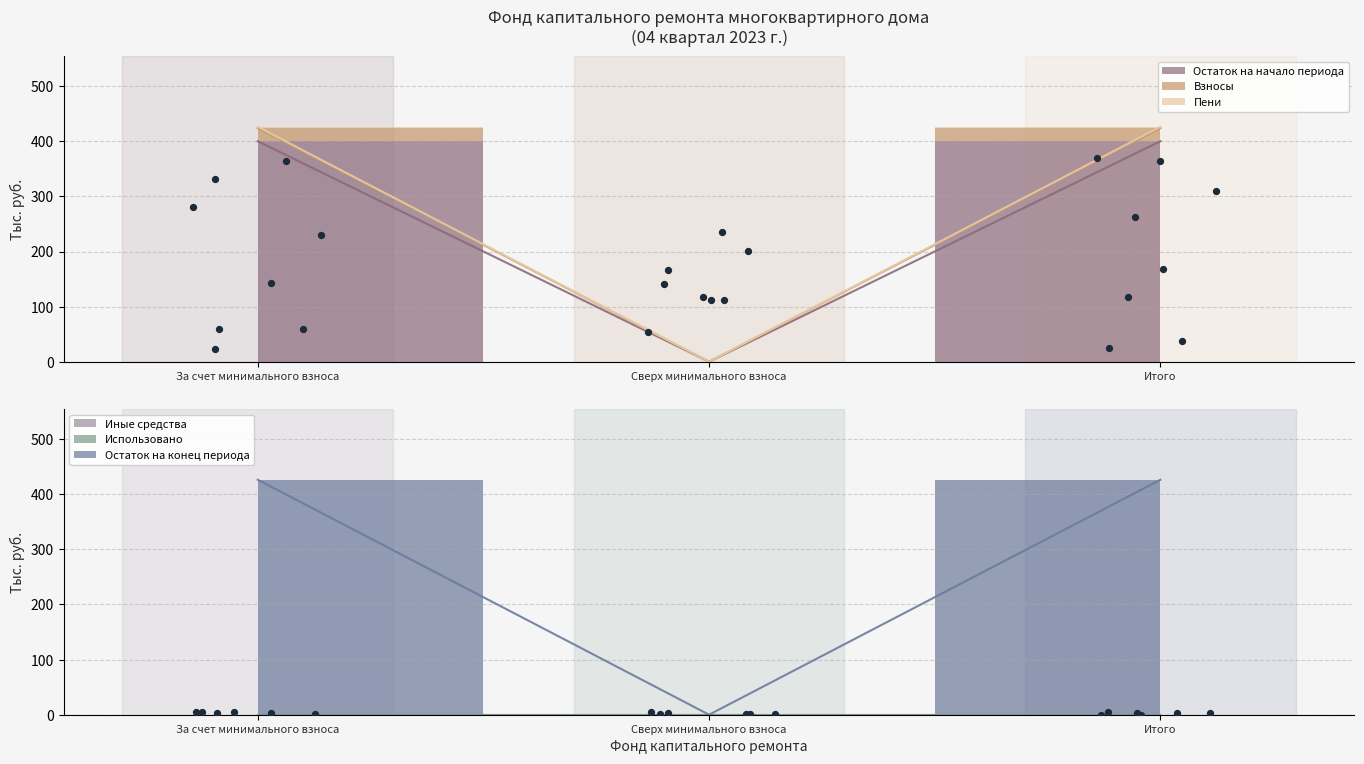

Which series contains the highest Y value?

Пени